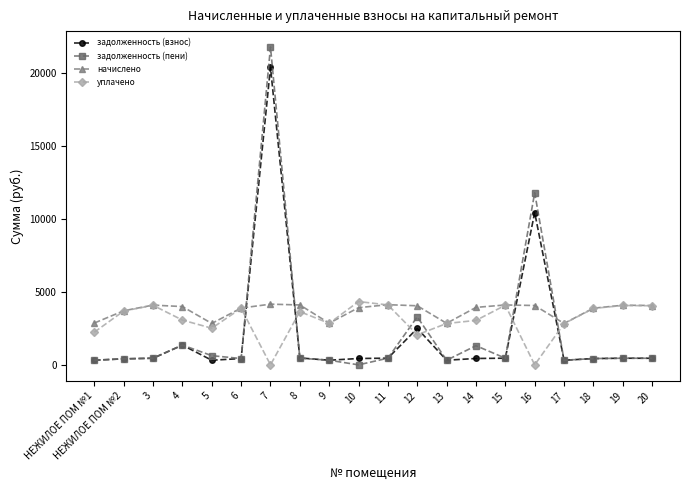

Is the value of задолженность (взнос) at 15 greater than the value of уплачено at 7?

Yes